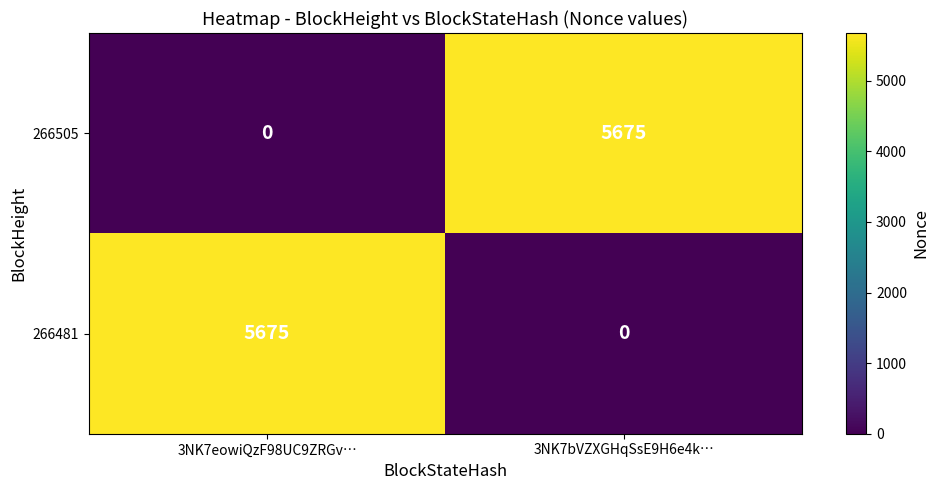

What is the maximum value shown in the chart?

5675